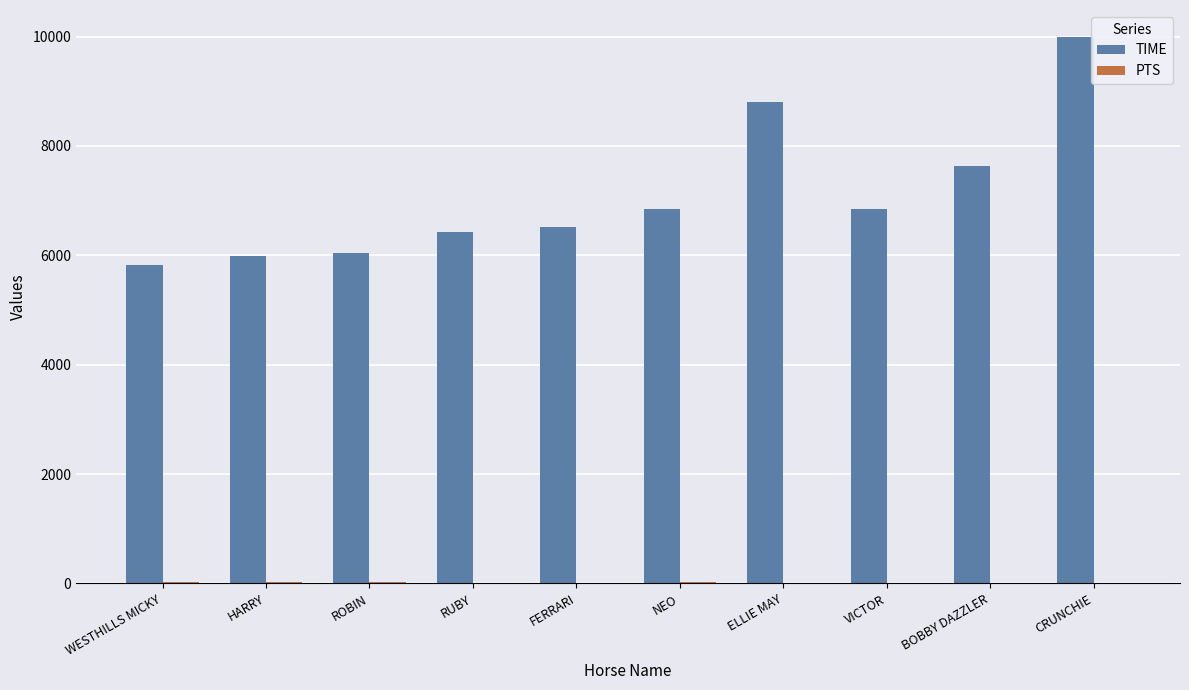

At which label is TIME closest to 7900?

BOBBY DAZZLER